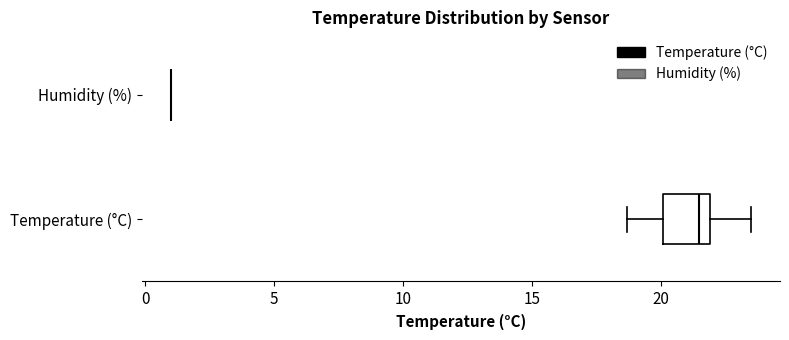

Reading bottom to top, read every box against the x-axis: the position of its median line, the range the box covers, and the ends of its whiskers. The values are not printed on the chart, so give them approximately, as read against the axis.

Temperature (°C): median 21.5, box 20.0 to 22.0, whiskers 18.5 to 23.5
Humidity (%): box collapsed to a line at 1.0, whiskers 1.0 to 1.0